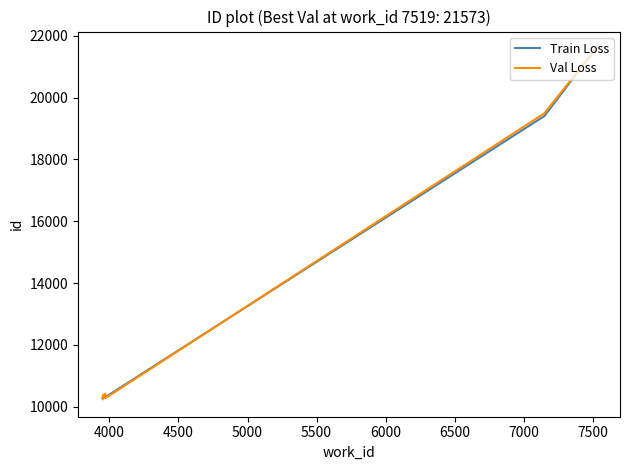

Which series has the widest spread of values?

Val Loss